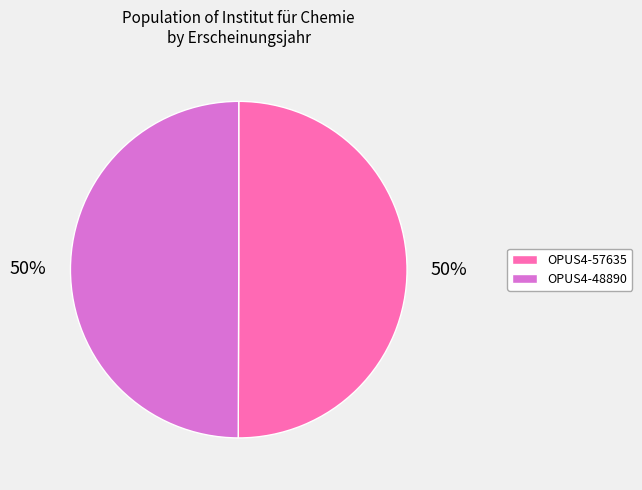

True or false: OPUS4-57635 accounts for 50% of the total.

True